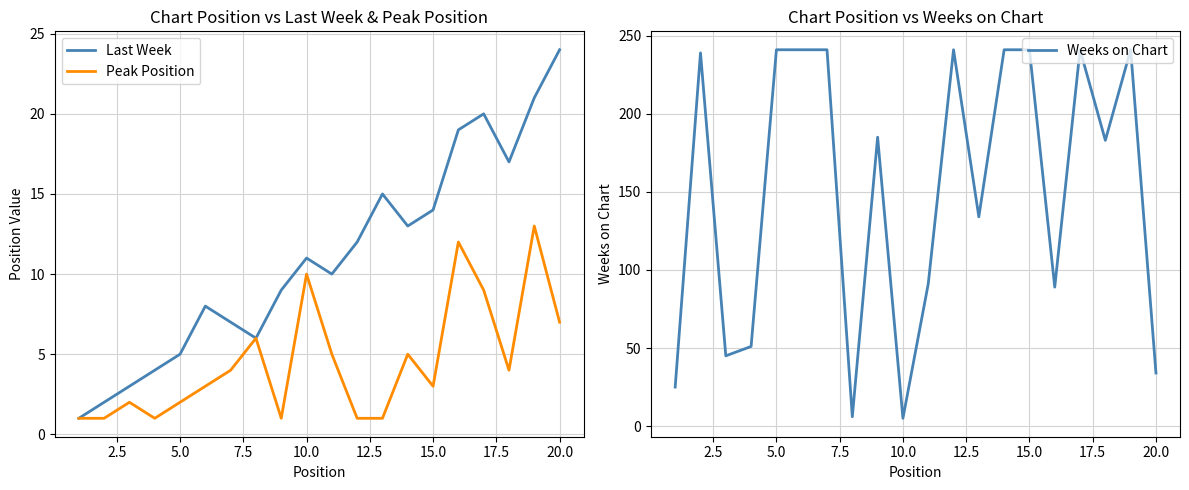

List the series in order of their peak value, highest first.

Weeks on Chart, Last Week, Peak Position